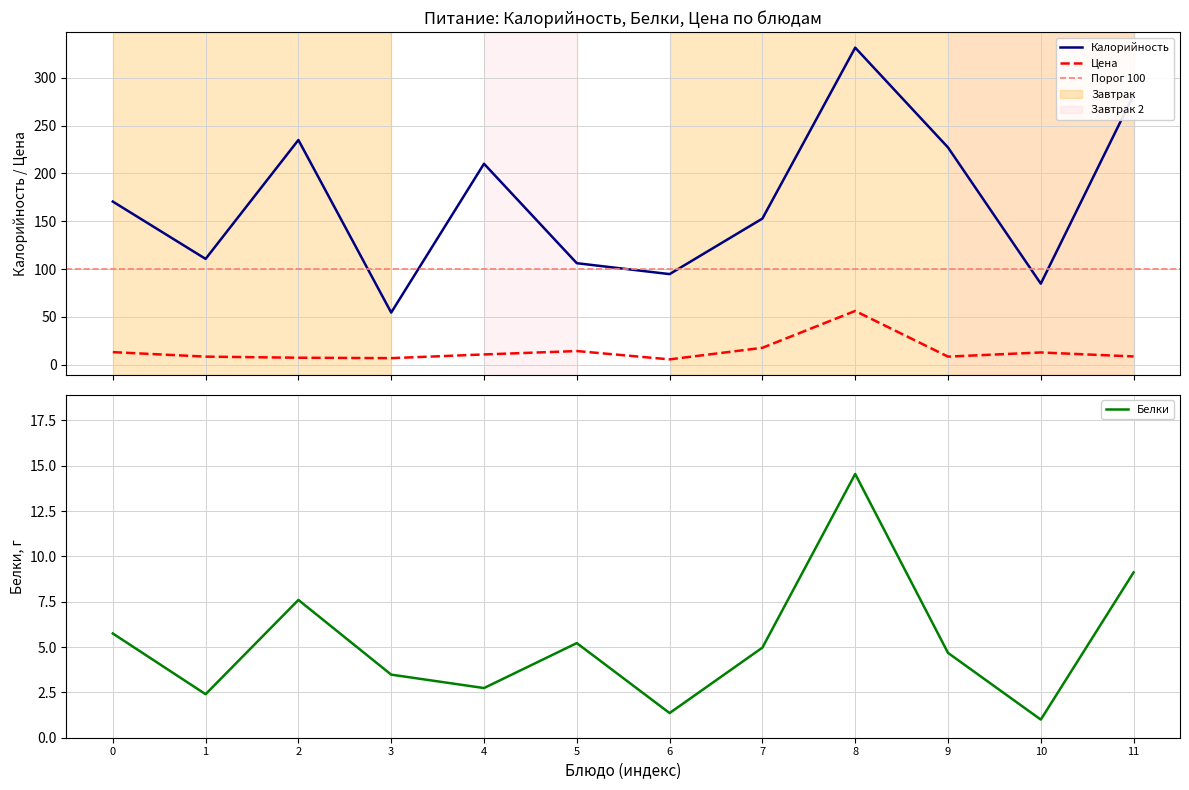

True or false: Цена and Калорийность intersect in this chart.

False